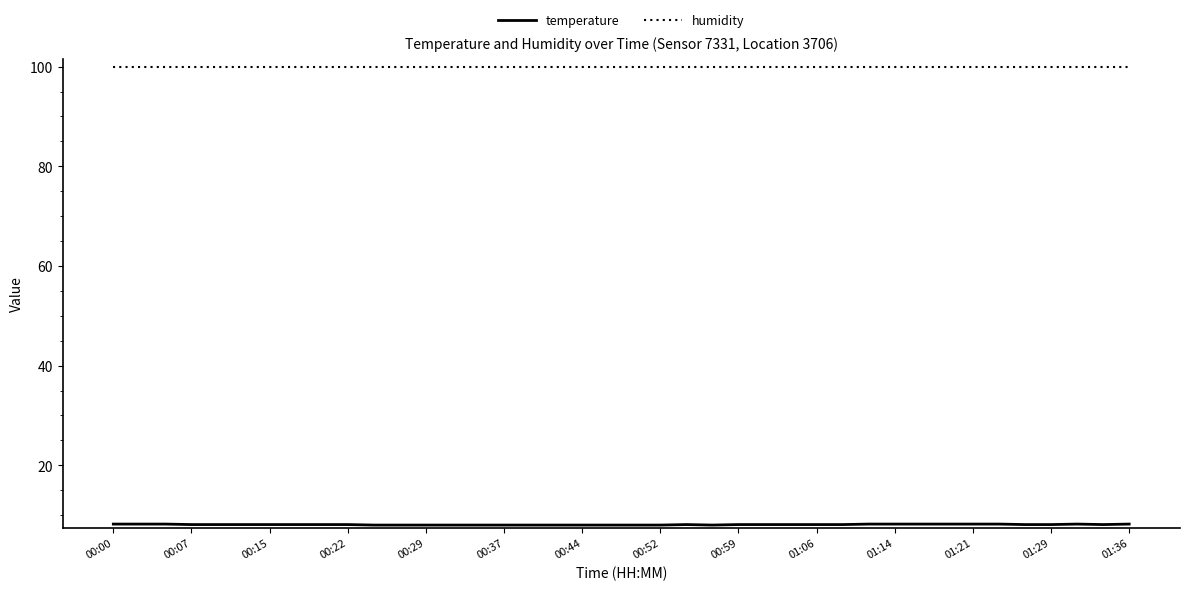

What is the minimum value for humidity?

99.9